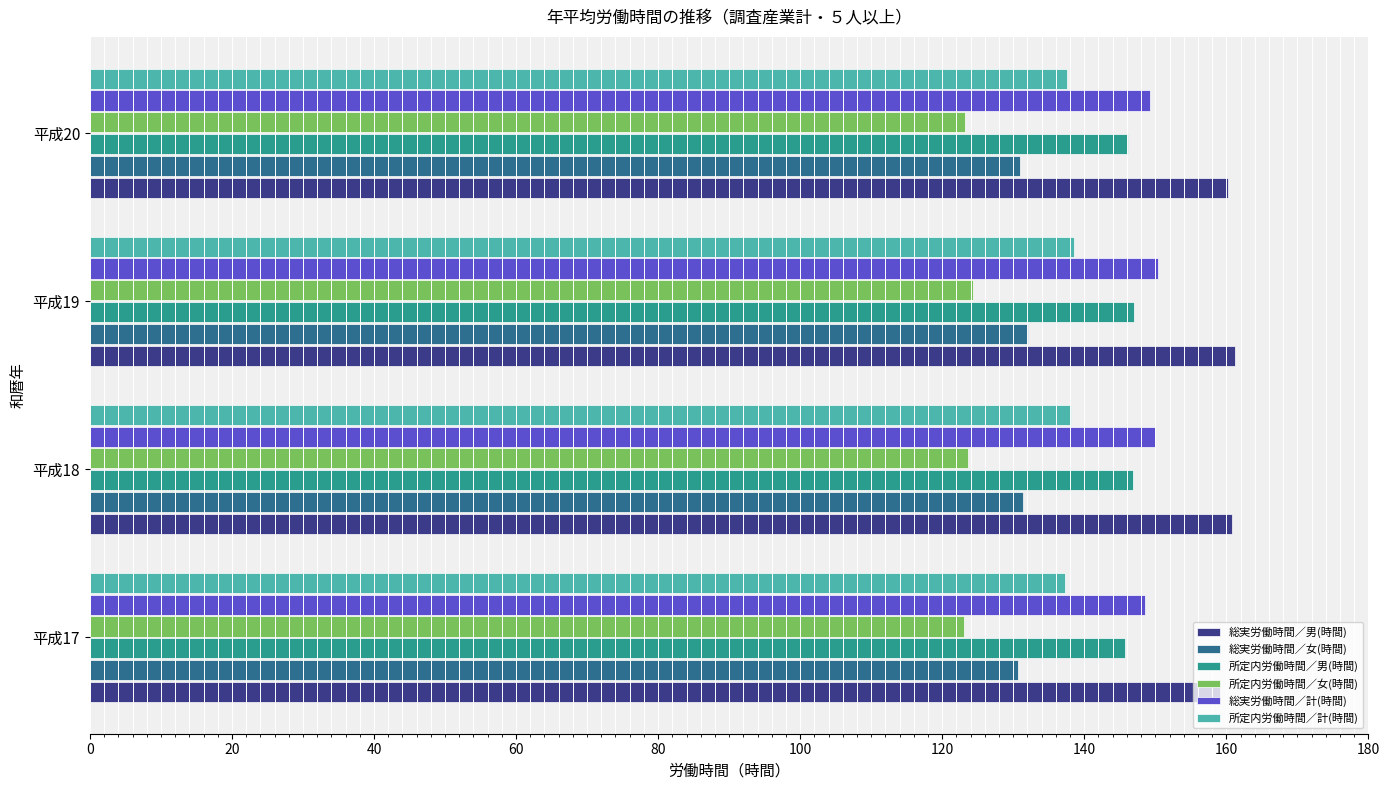

What is the total value across all series at 平成17?

844.3